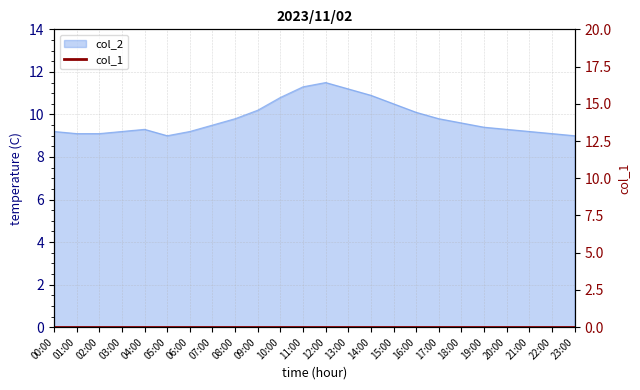

What is the average value?

9.8